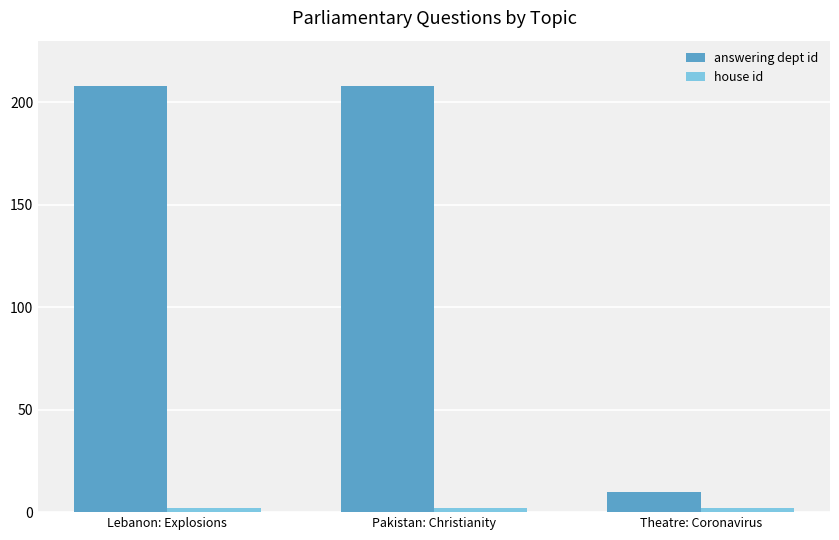

At how many categories does at least one series exceed 49?

2